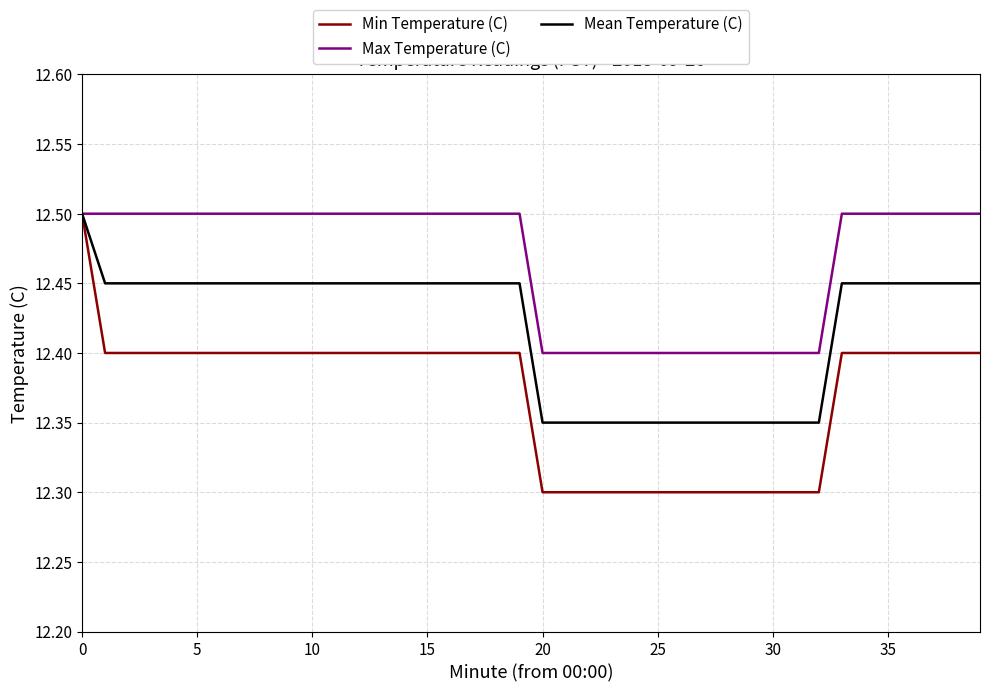

Rank the series by their average value, from lowest to highest.

Min Temperature (C), Mean Temperature (C), Max Temperature (C)